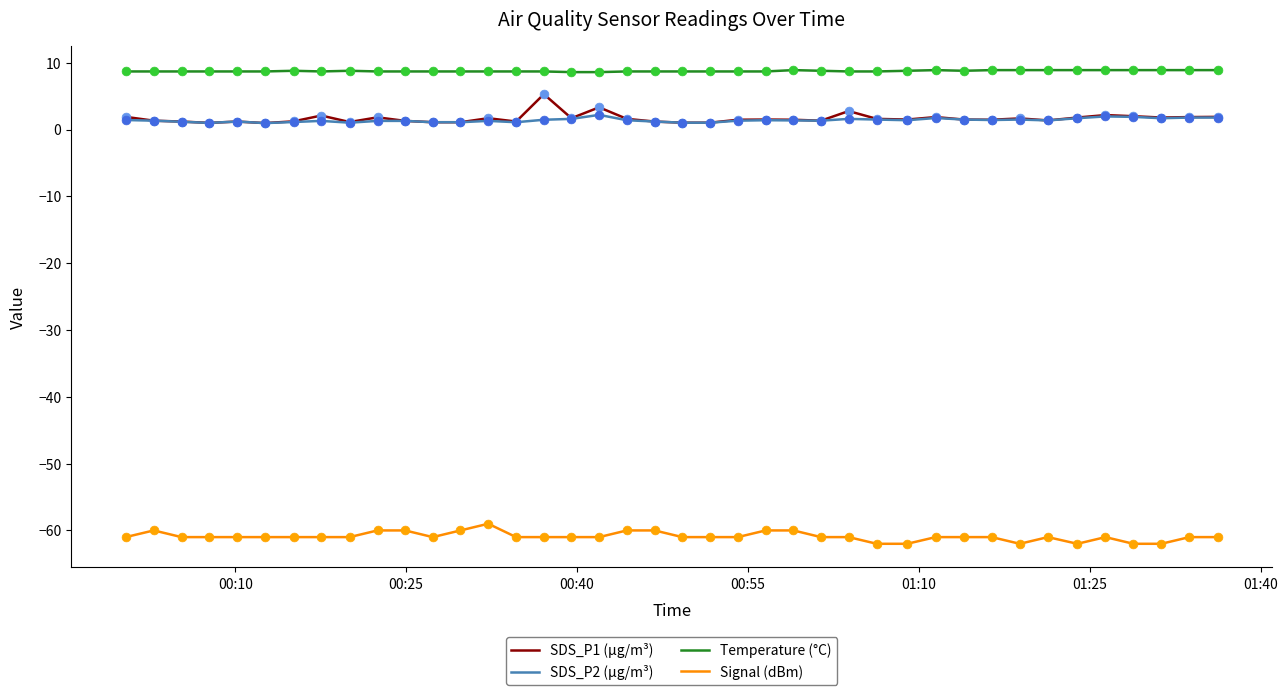

Which series has the largest total across all categories?

Temperature (°C)